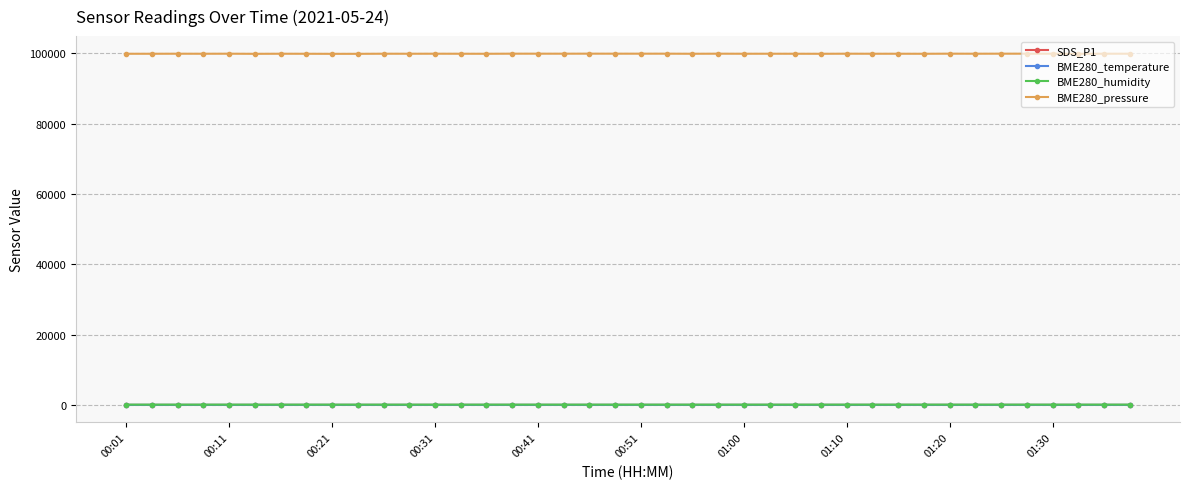

How many values in the BME280_humidity series are below 76?

14